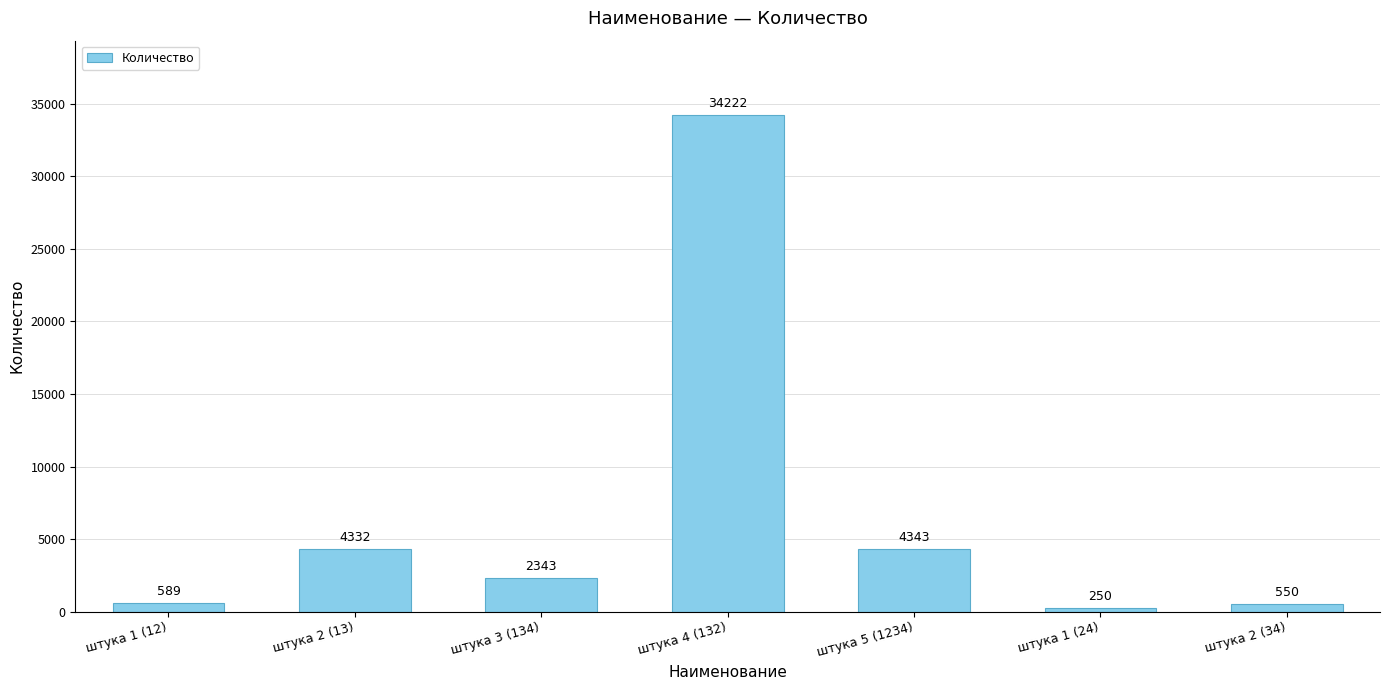

List the labels in order of value, smallest first.

штука 1 (24), штука 2 (34), штука 1 (12), штука 3 (134), штука 2 (13), штука 5 (1234), штука 4 (132)